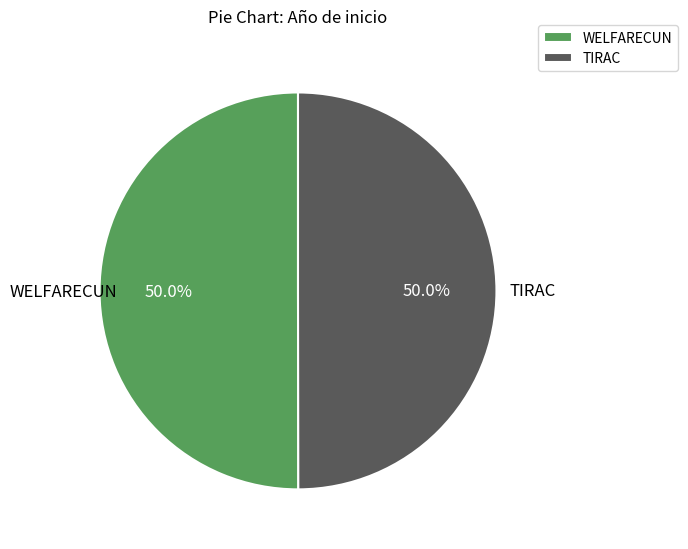

What is the ratio of the value at TIRAC to the value at WELFARECUN?

1.0